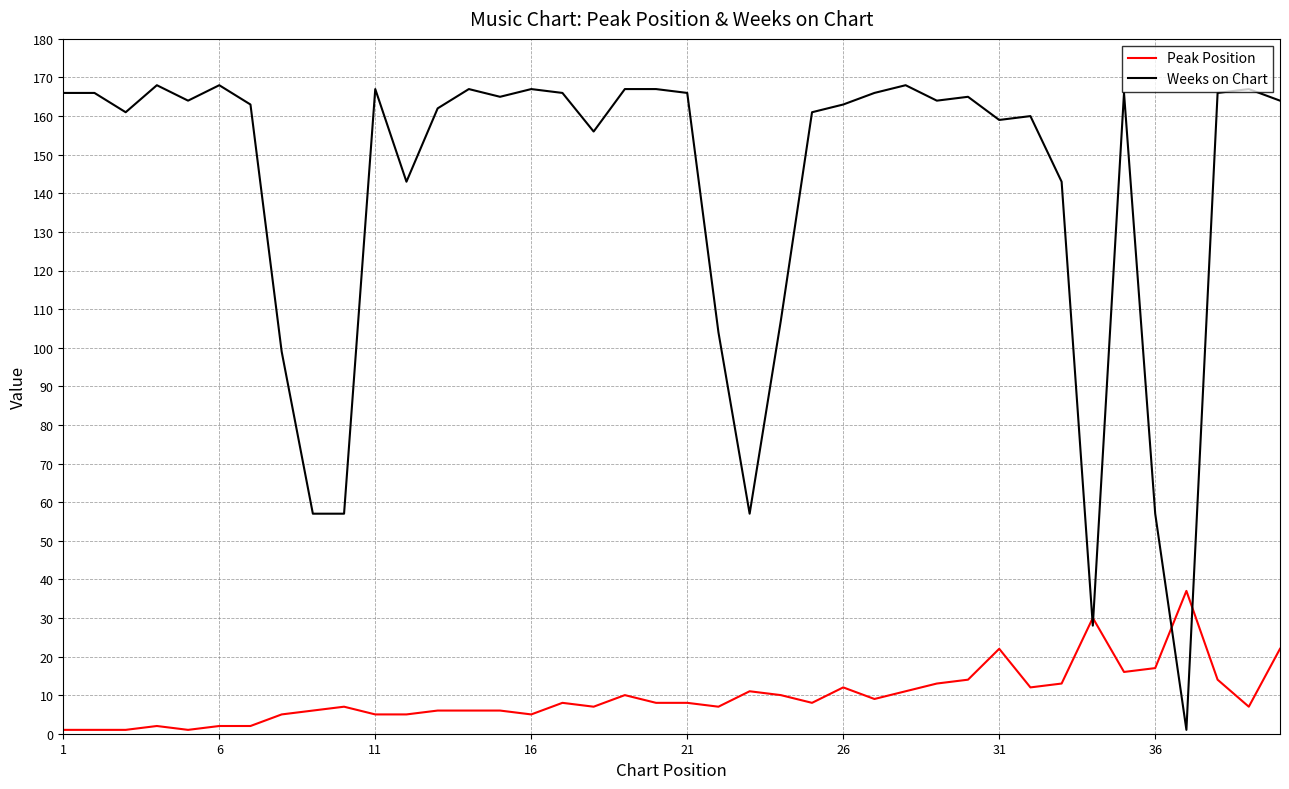

At how many categories does at least one series exceed 15?

40